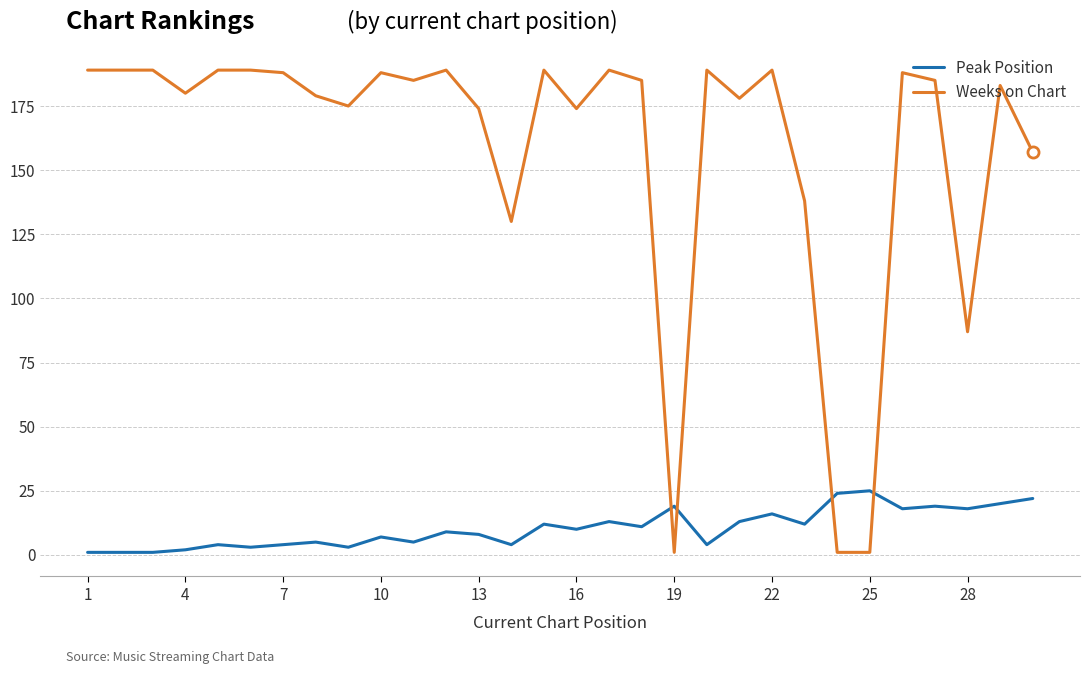

What is the highest value of the Weeks on Chart series?

189